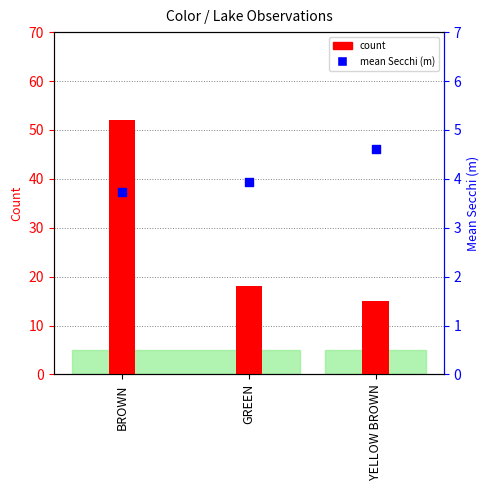

Which series contains the highest Y value?

count